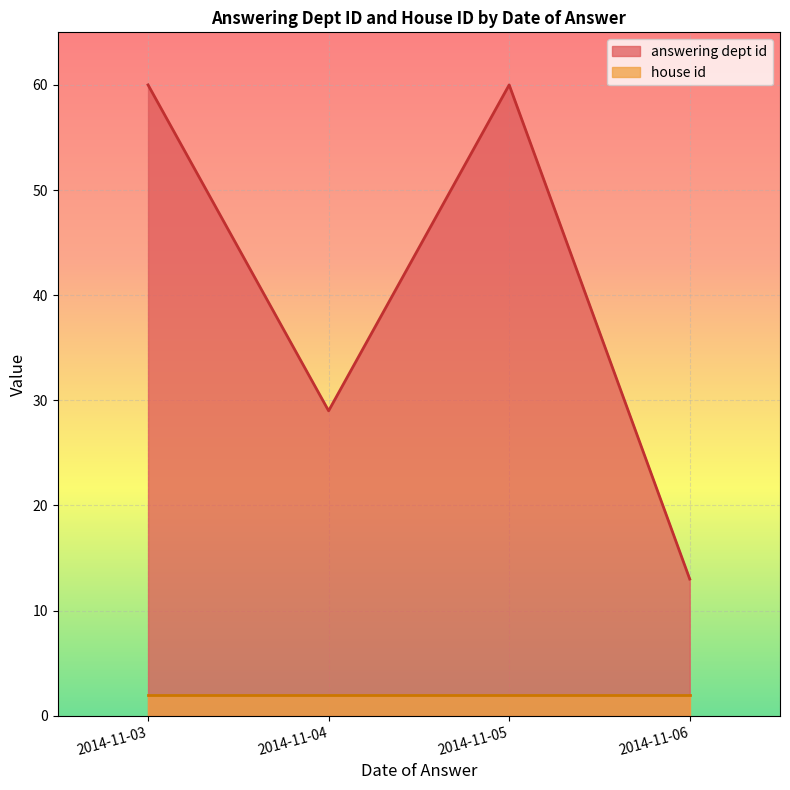

Rank the series by their maximum value, from highest to lowest.

answering dept id, house id